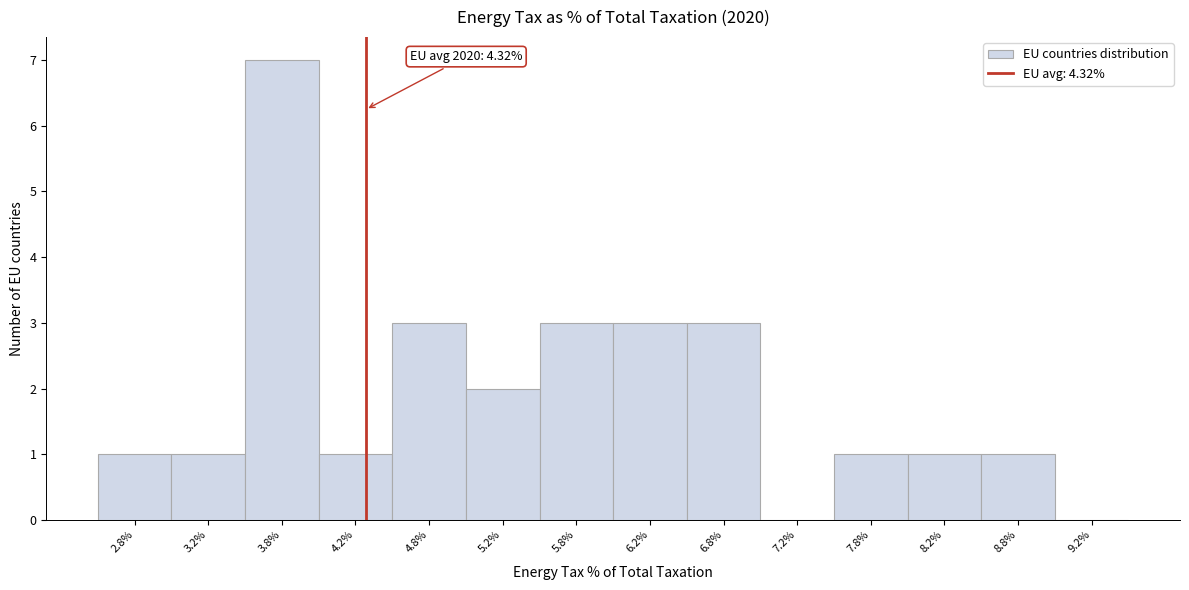

Which range on the x-axis has the tallest bar?

3.5 to 4.0